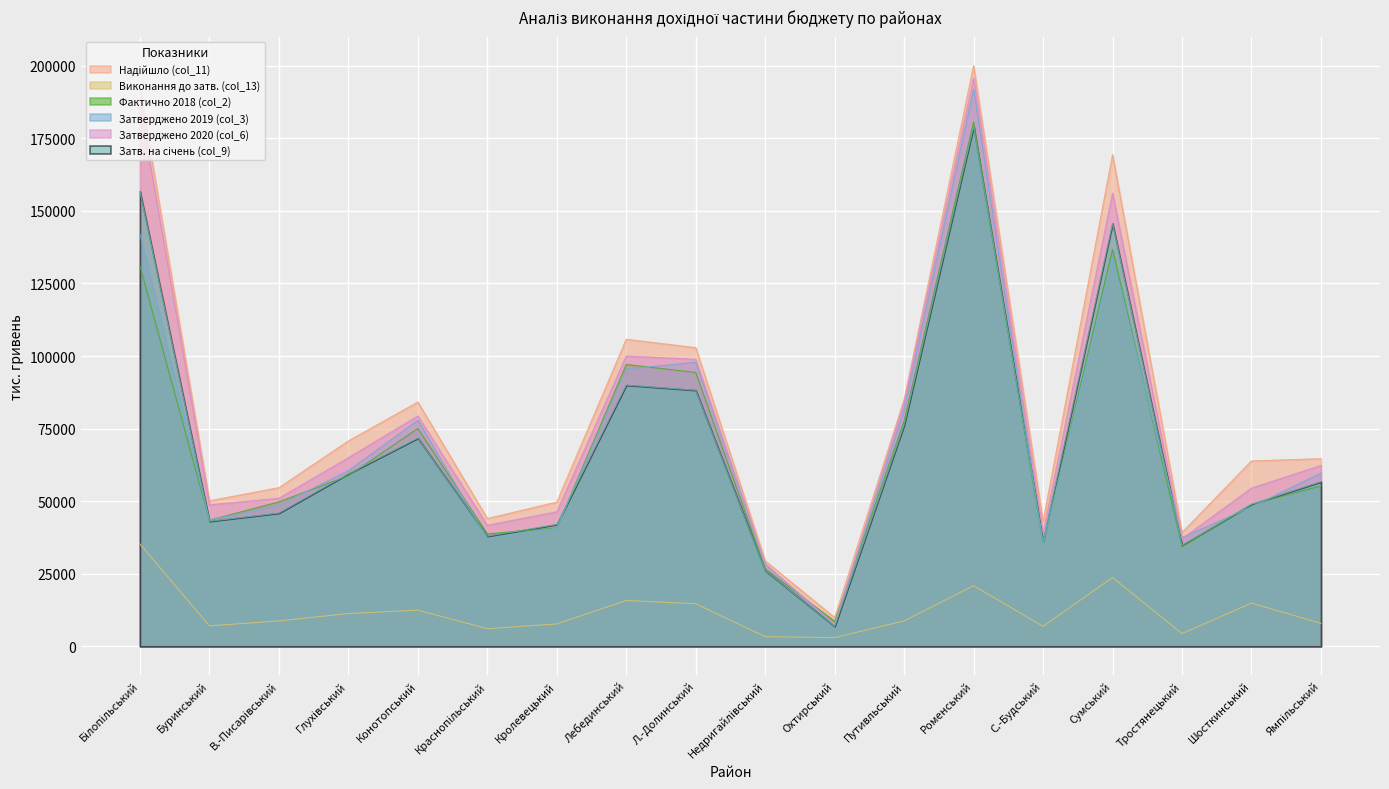

Is it true that Затв. на січень (col_9) equals 156741.1 at Білопільський?

True